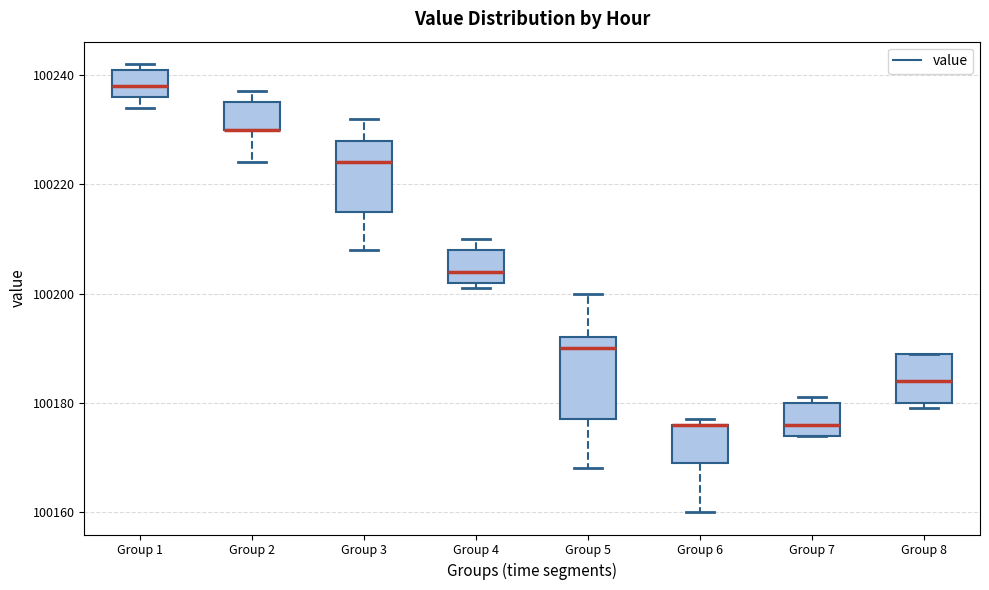

Which box is the tallest, from its lower edge to its upper edge?

Group 5